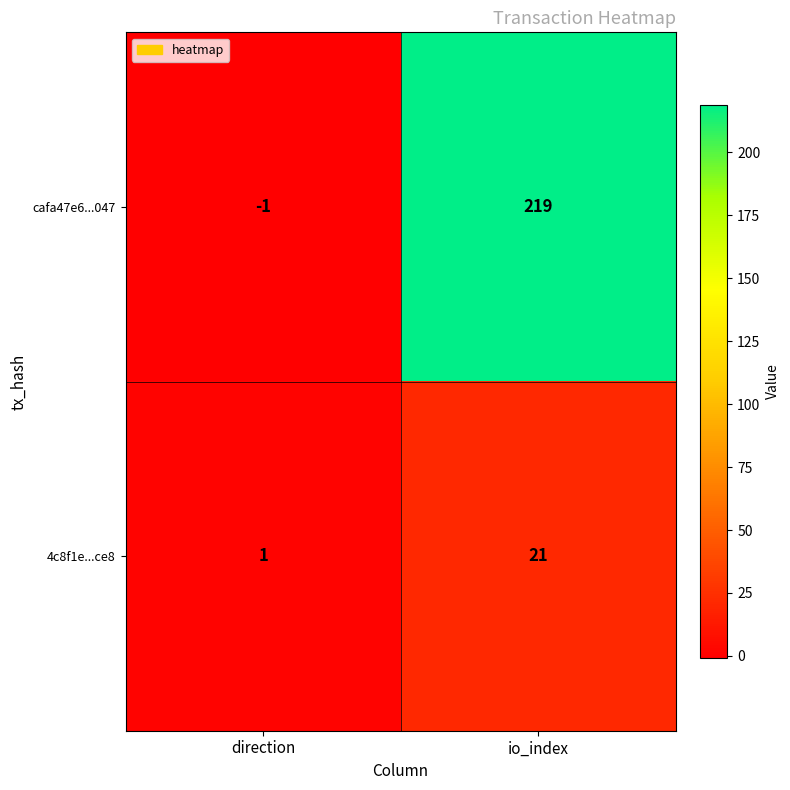

Is the value of 4c8f1e...ce8 at io_index greater than the value of cafa47e6...047 at direction?

Yes